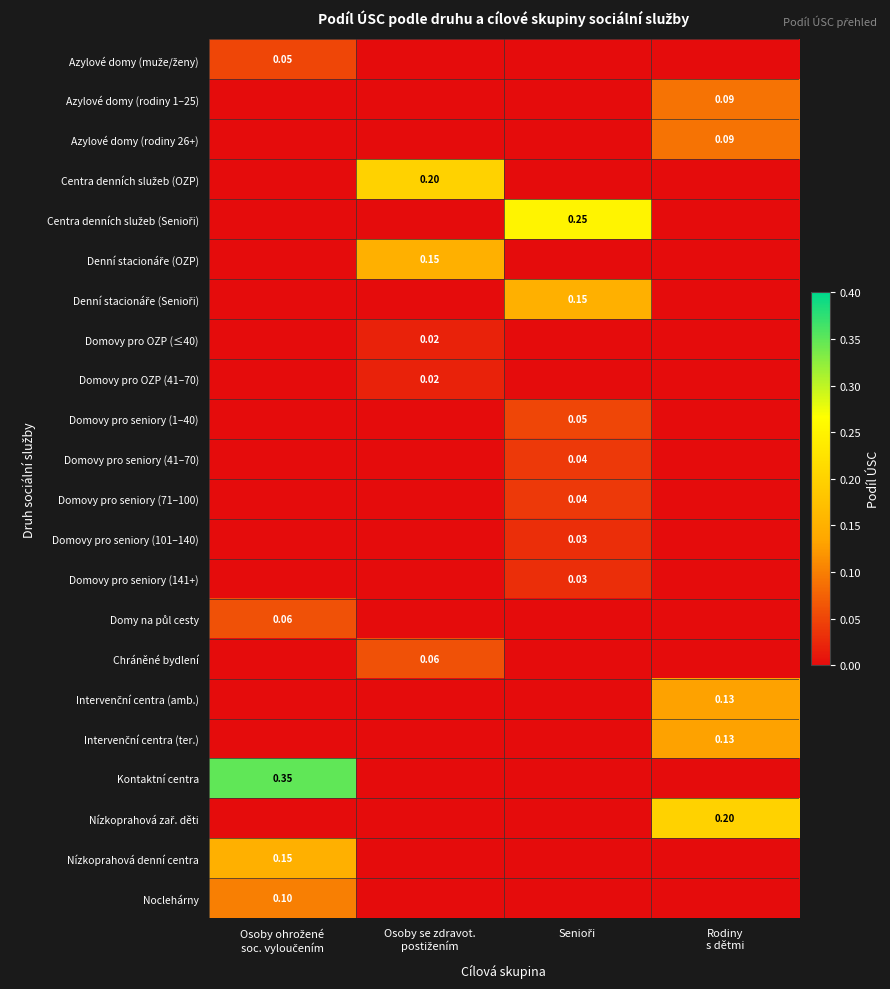

Count the number of data series in this chart.

22